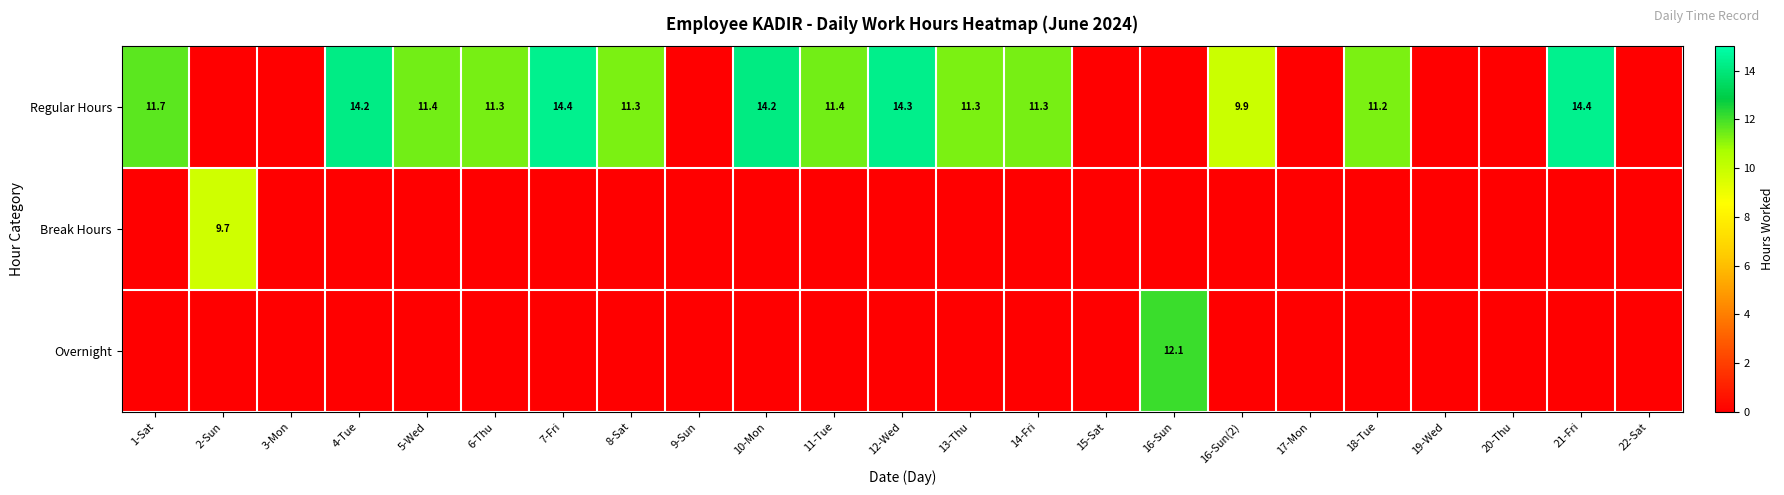

What is the average value of the Regular Hours series?

7.5